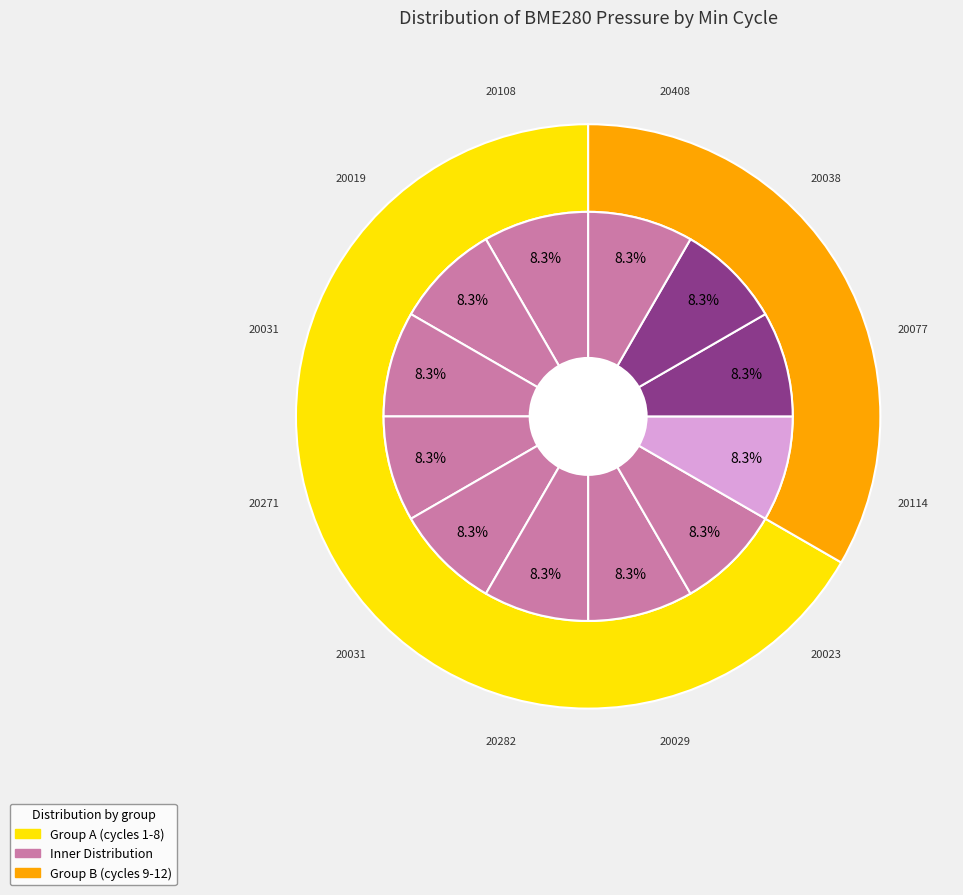

What is the total percentage of 20031 and 20282?

16.7%